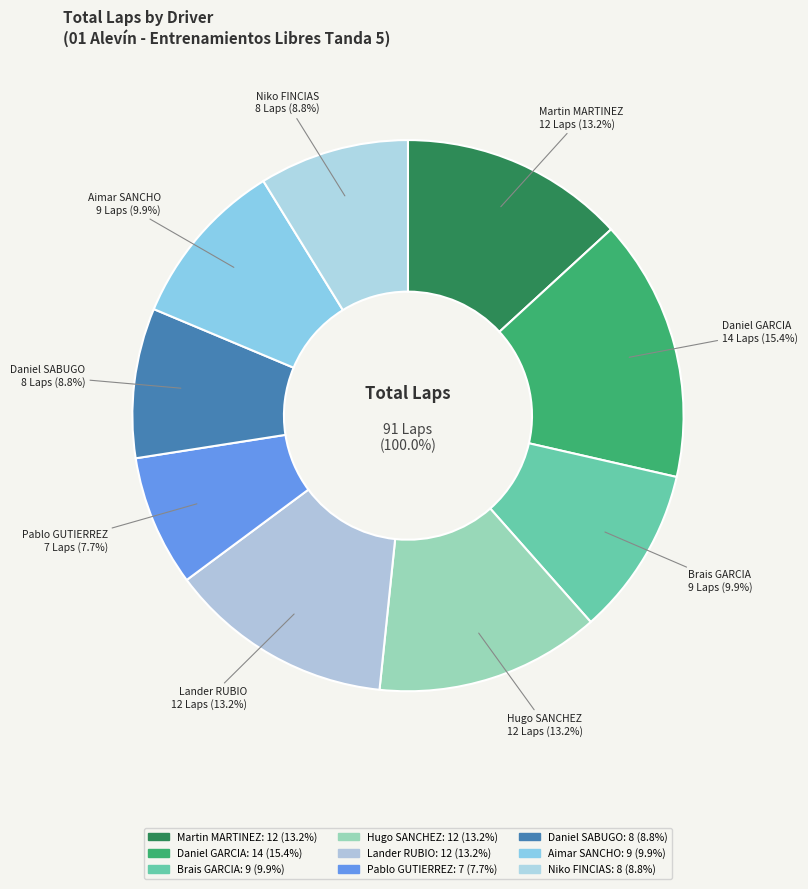

To the nearest percent, what is the combined percentage of Niko FINCIAS MINTIGUIA and Daniel SABUGO VELASCO?

18%